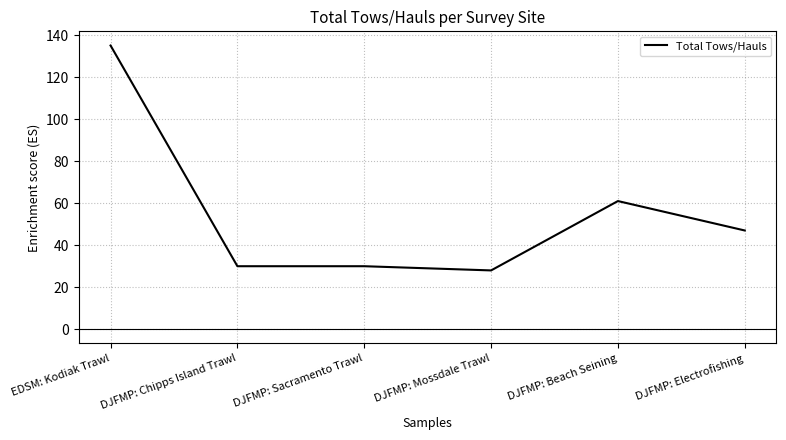

Which label corresponds to the smallest value in the chart?

DJFMP: Mossdale Trawl